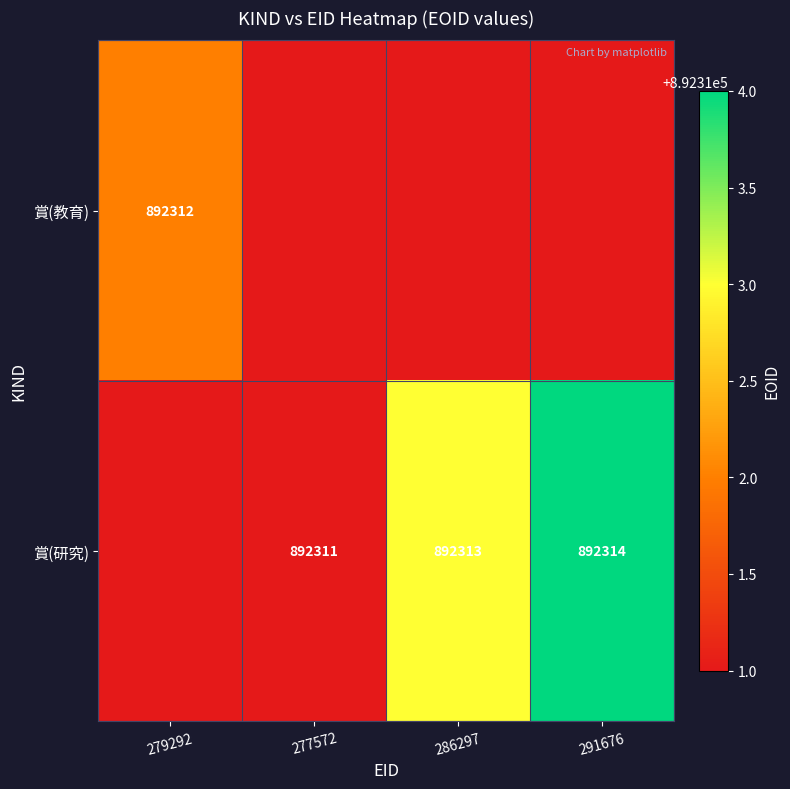

True or false: 賞(教育) has a value of 892312 at 279292.

True